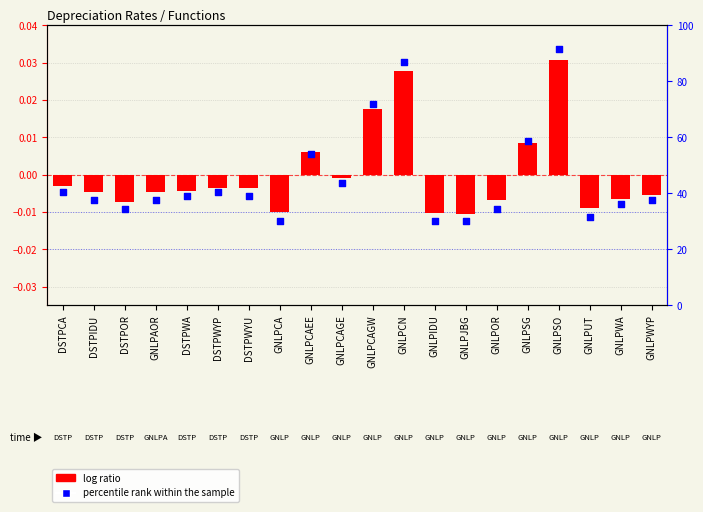

What are all the series names shown in the legend?

log ratio, percentile rank within the sample